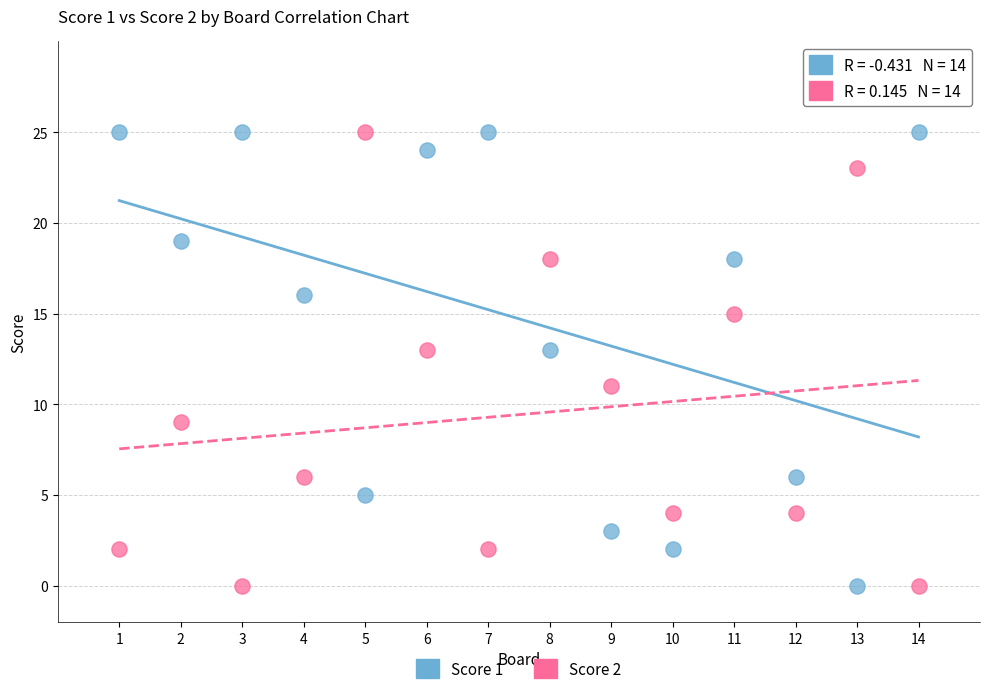

What are all the series names shown in the legend?

Score 1, Score 2